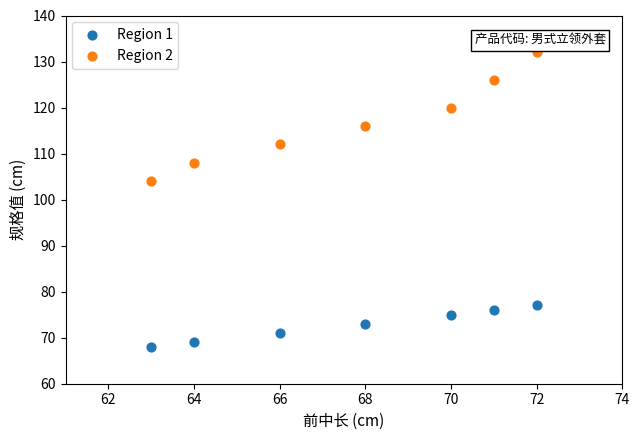

Which series reaches the maximum Y coordinate?

Region 2